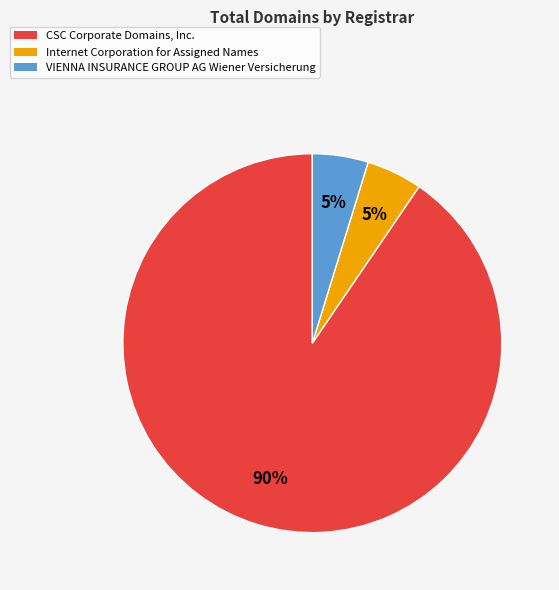

Do Internet Corporation for Assigned Names and VIENNA INSURANCE GROUP AG Wiener Versicherung together represent more than half of the pie?

No